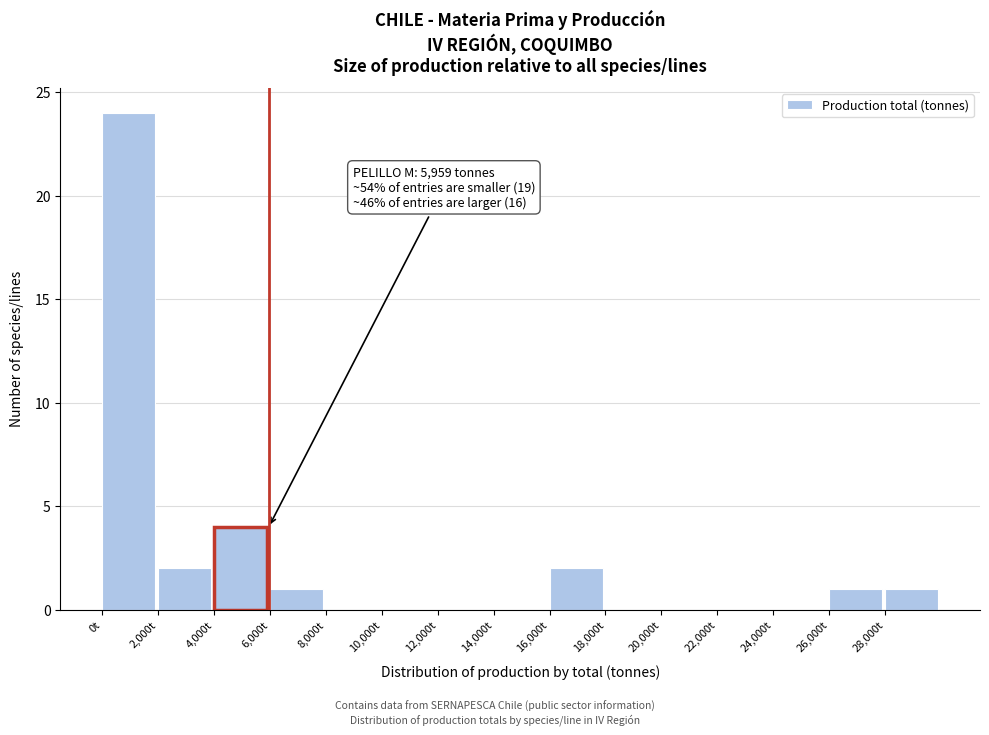

Over which range of the x-axis is the bar tallest?

0 to 2000